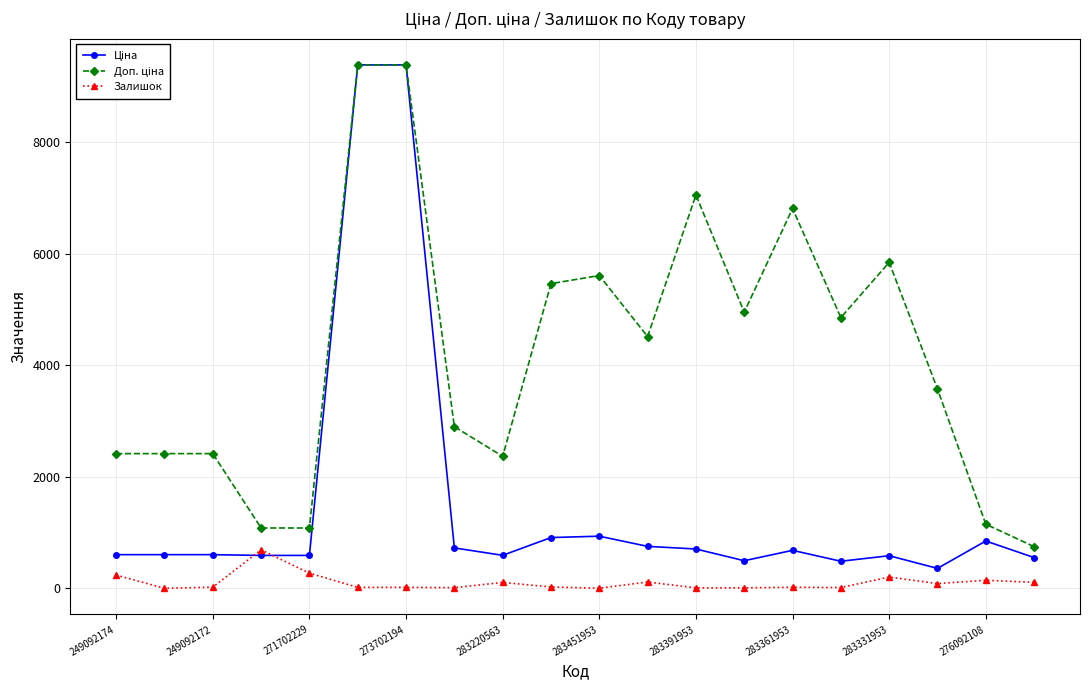

What is the maximum value shown in the chart?

9384.0